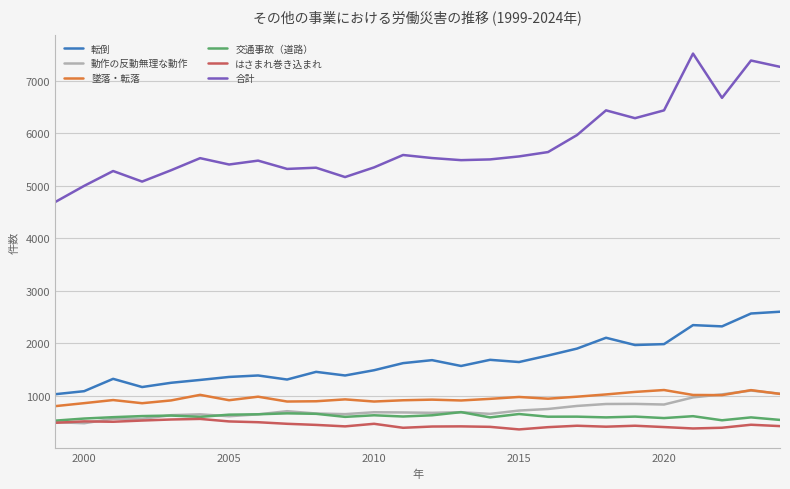

Which series has the largest range (max minus min)?

合計